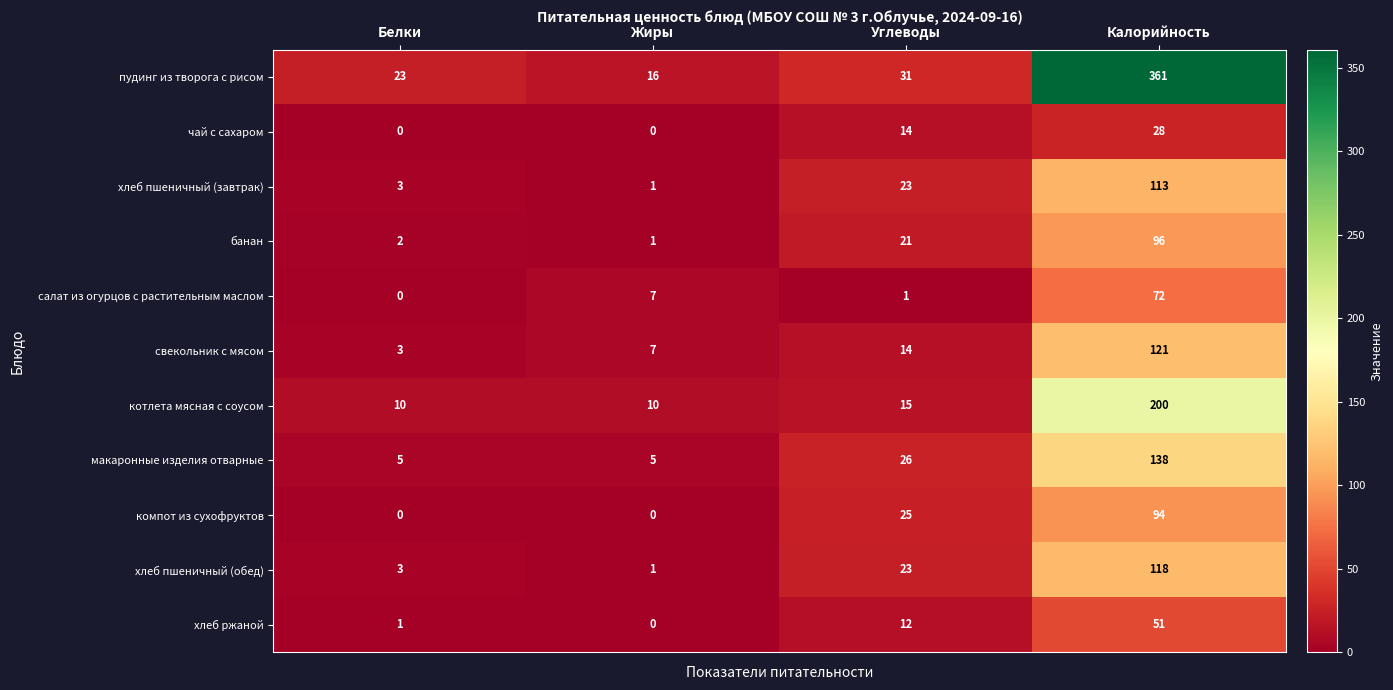

At how many categories does at least one series exceed 176?

1